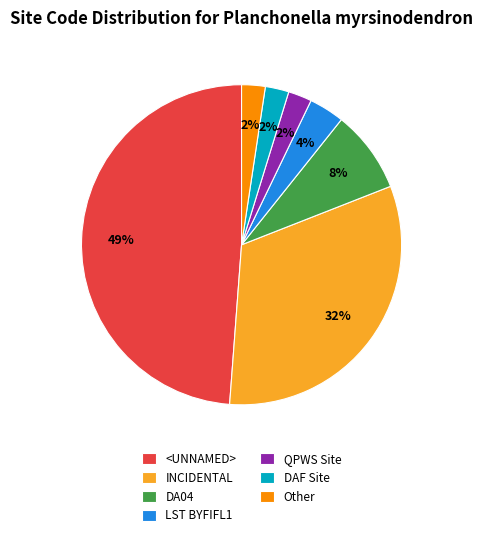

Is there a majority slice in this chart?

No